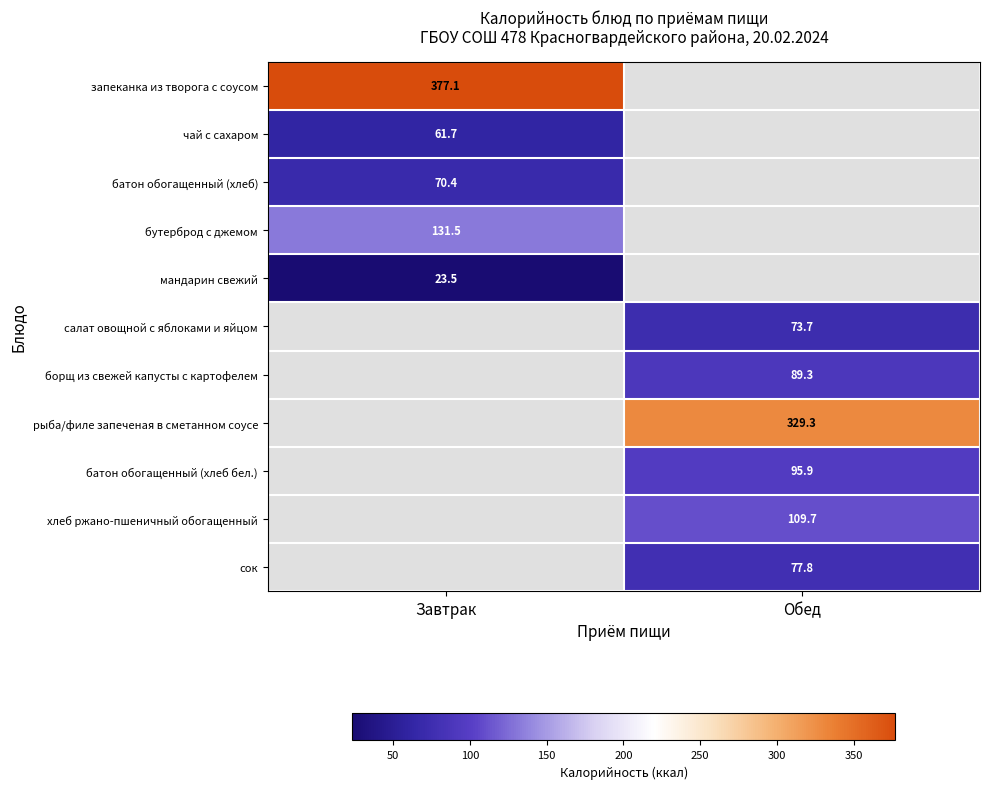

Between Обед and Завтрак, which is larger?

Завтрак